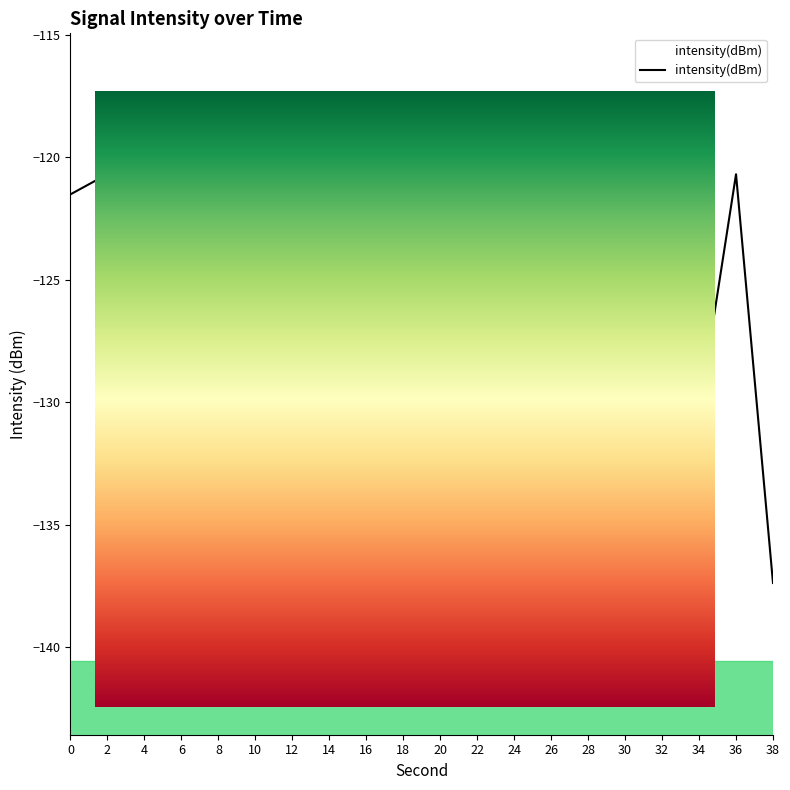

List the labels in order of value, largest first.

16, 2, 36, 24, 12, 0, 10, 20, 14, 28, 4, 32, 8, 6, 26, 18, 34, 22, 38, 30